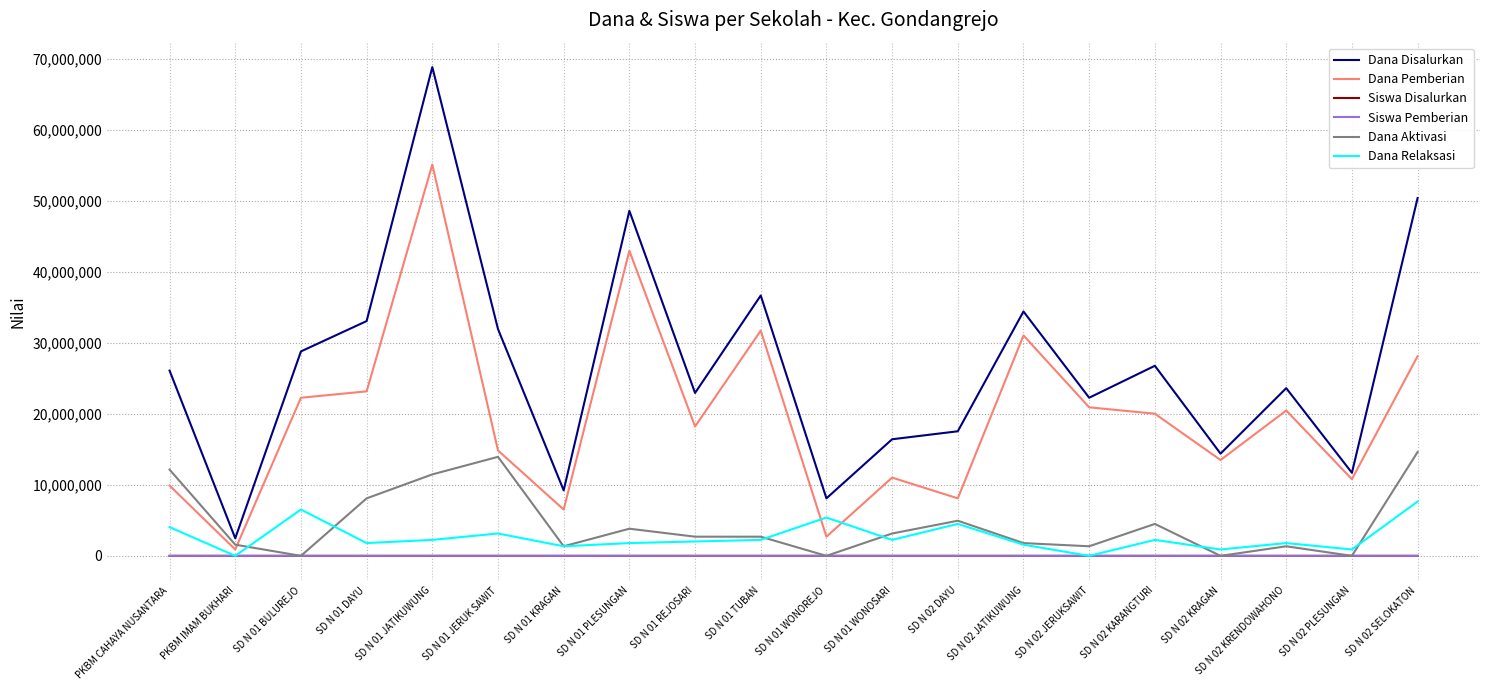

Which series changed the most between SD N 01 JERUK SAWIT and SD N 02 PLESUNGAN?

Dana Disalurkan